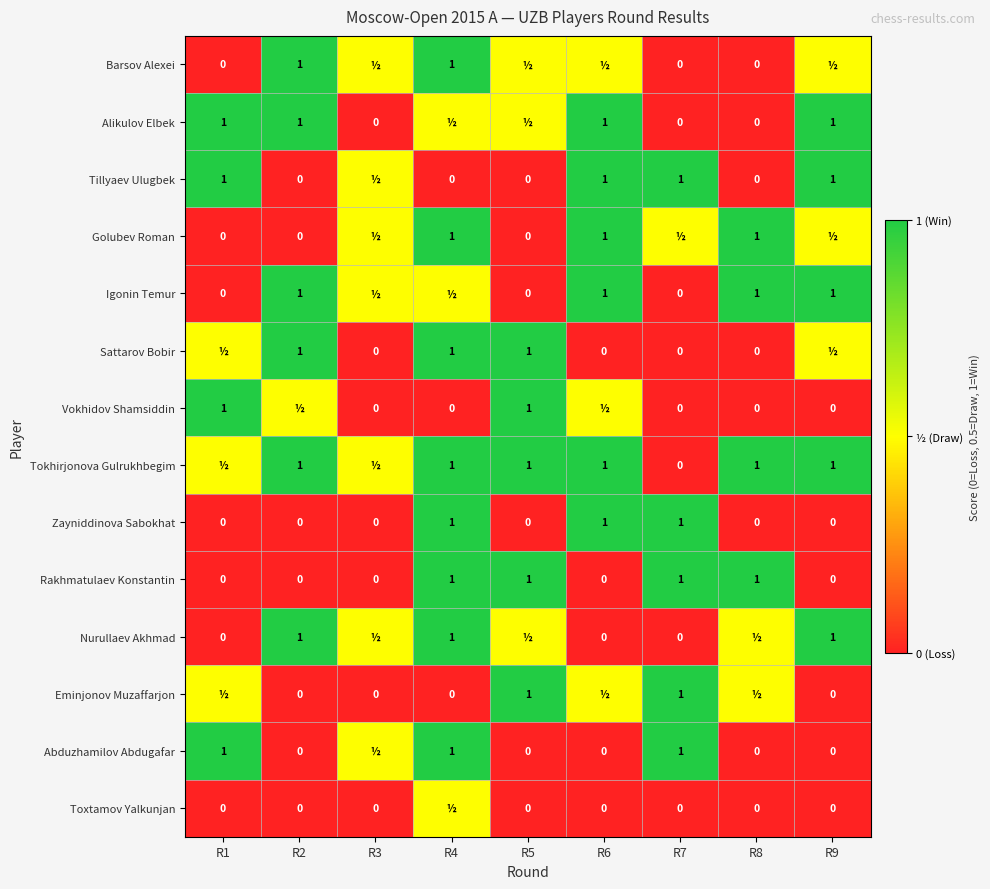

How many categories are shown in the chart?

9